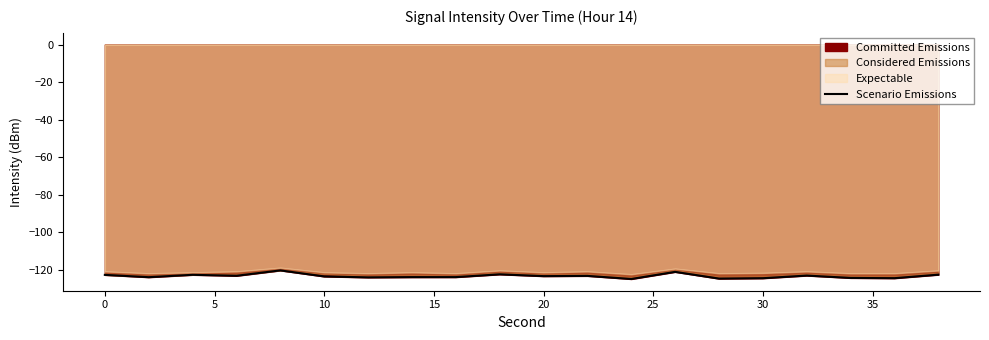

The Scenario Emissions series shows -203.4 at 30. True or false?

False